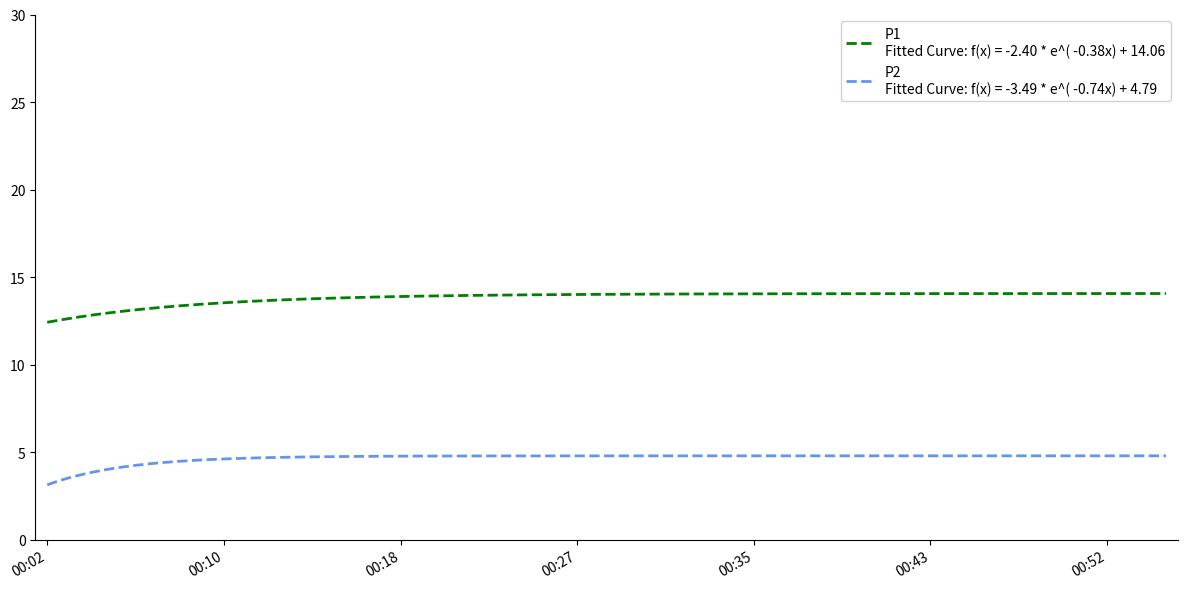

What is the minimum value shown in the chart?

3.1